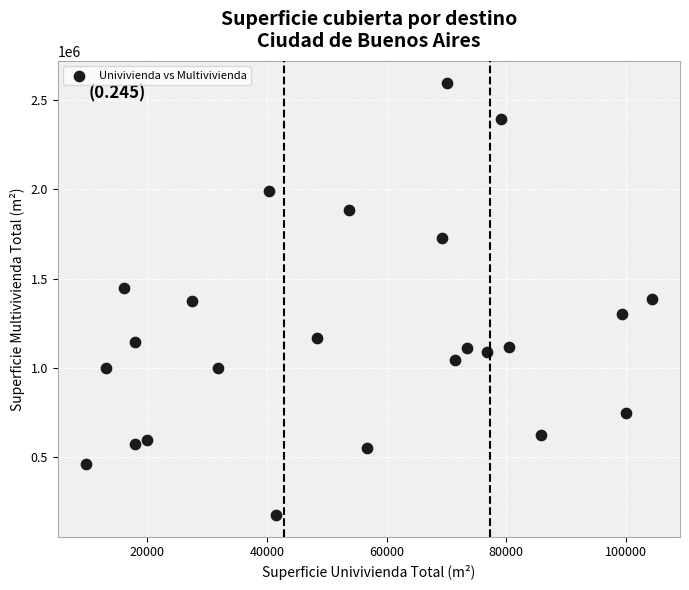

What is the range of X values (max minus min)?

94651